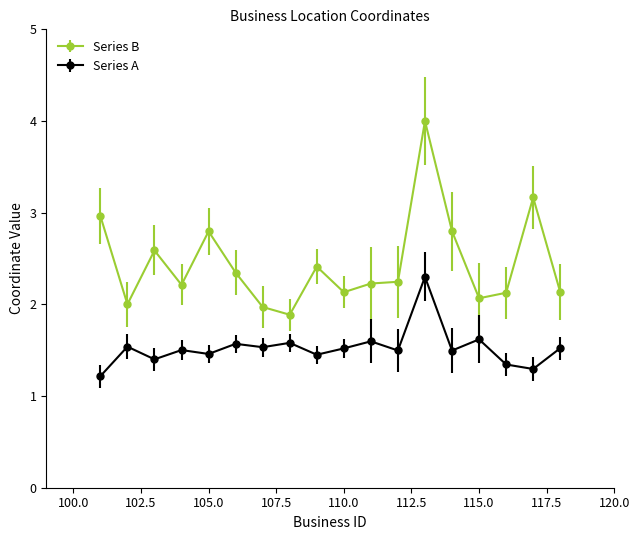

What is the average value of the Series B series?

2.4